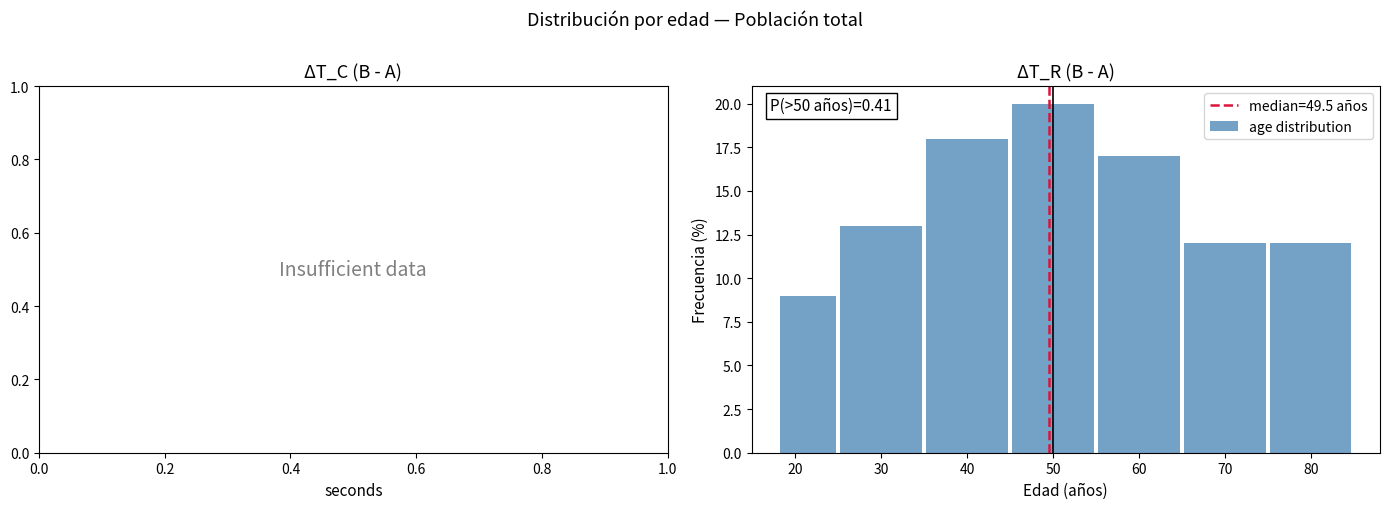

Which range on the x-axis has the tallest bar?

45 to 55